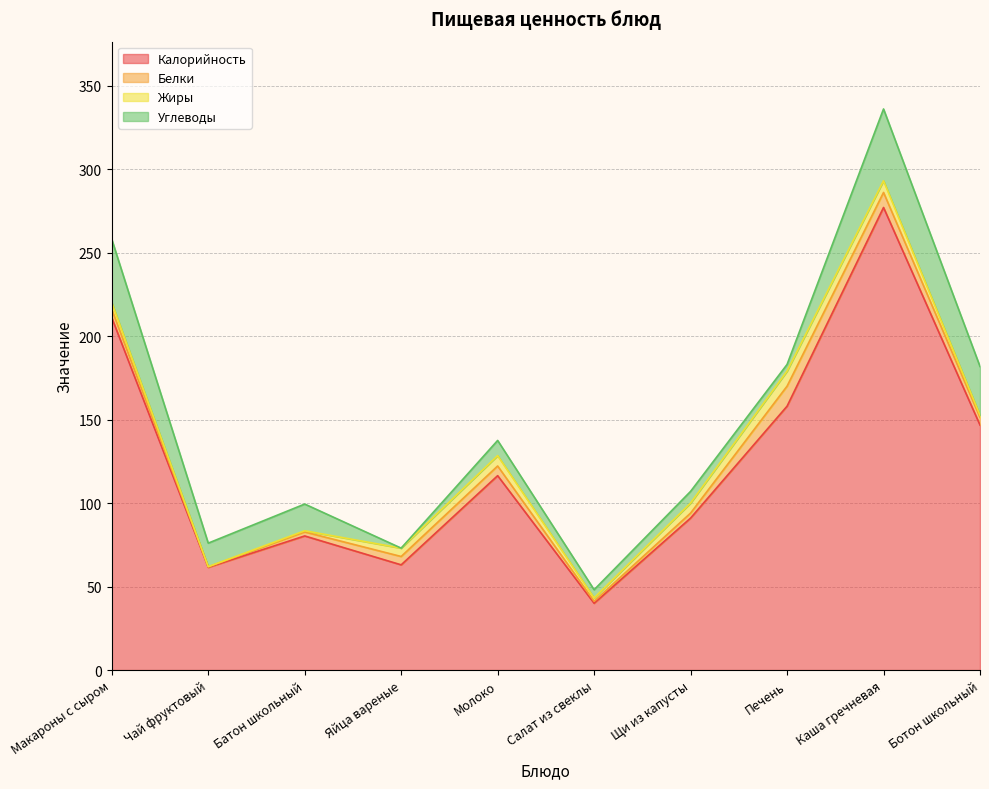

Does the chart have visible grid lines?

Yes